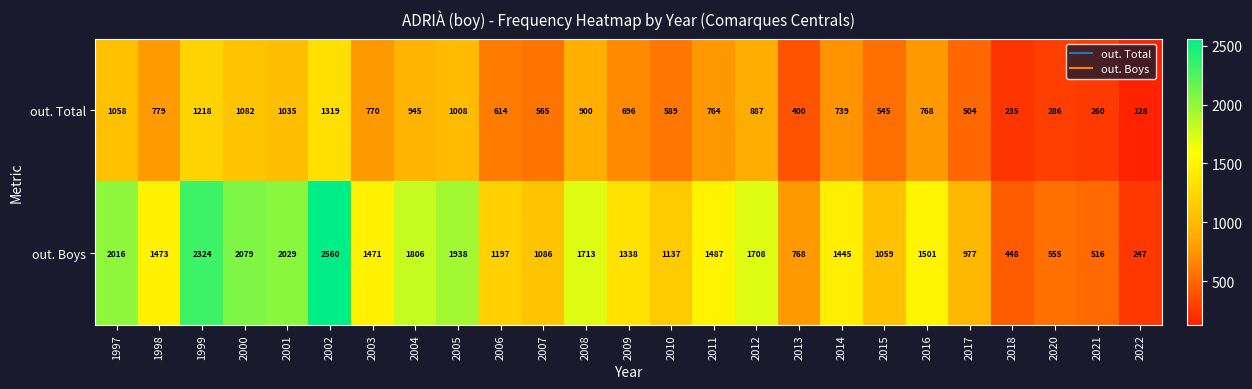

What is the difference between the out. Boys values at 2014 and 1998?

28